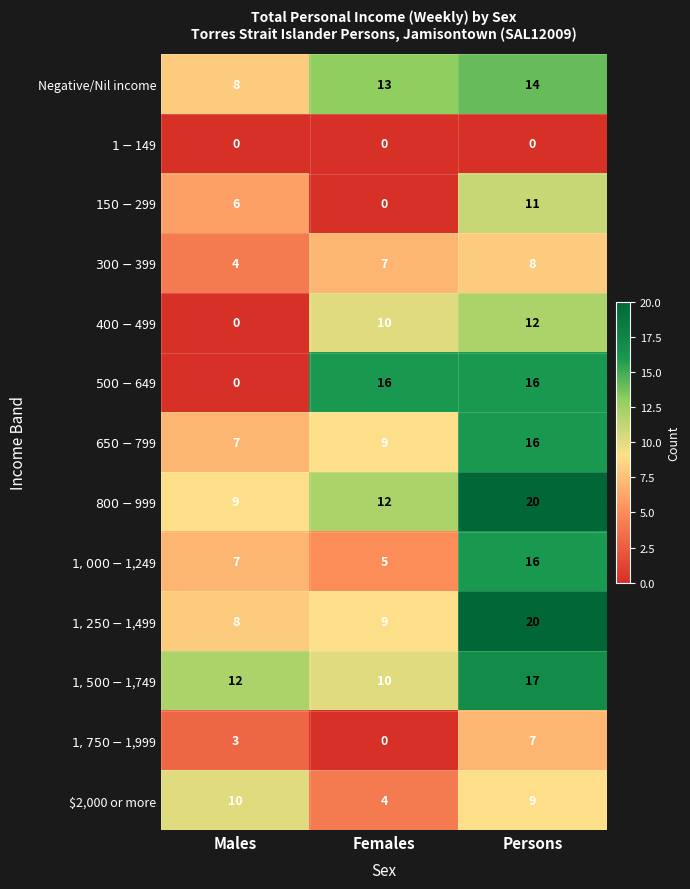

What is the difference between the highest and lowest values at Males?

12